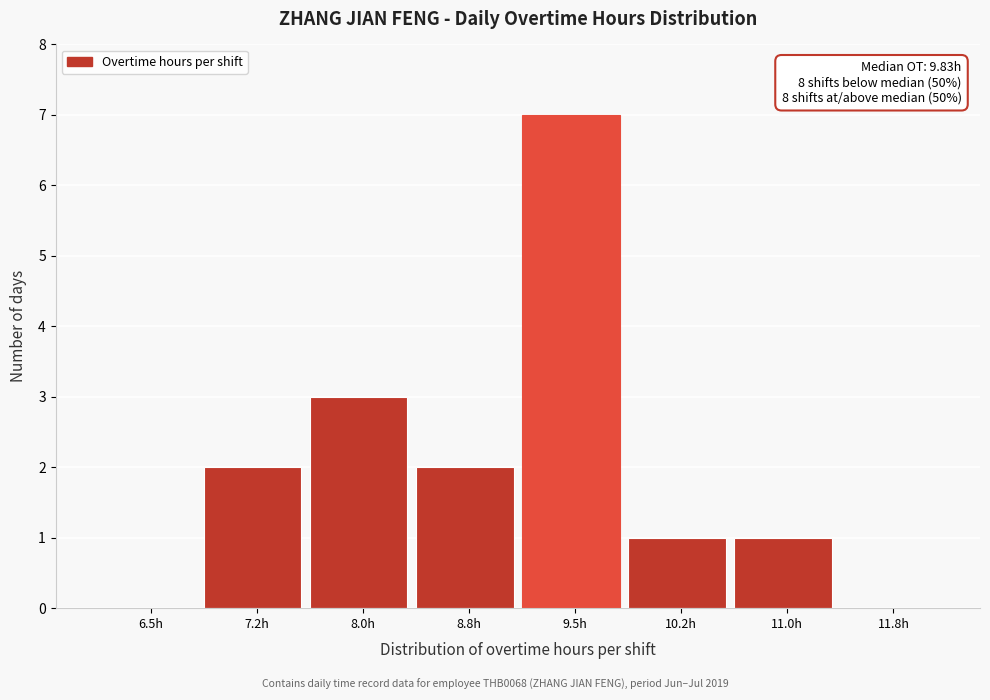

Reading left to right, what are all the values shown in this chart?

6.5h=0	7.2h=2	8.0h=3	8.8h=2	9.5h=7	10.2h=1	11.0h=1	11.8h=0